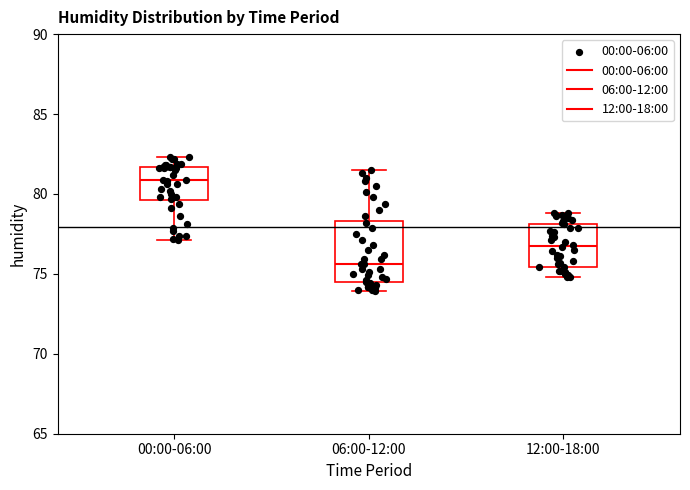

Reading left to right, read every box against the y-axis: the position of its median line, the range the box covers, and the ends of its whiskers. The values are not printed on the chart, so give them approximately, as read against the axis.

00:00-06:00: median 81.0, box 79.5 to 81.5, whiskers 77.0 to 82.5
06:00-12:00: median 75.5, box 74.5 to 78.5, whiskers 74.0 to 81.5
12:00-18:00: median 77.0, box 75.5 to 78.0, whiskers 75.0 to 79.0